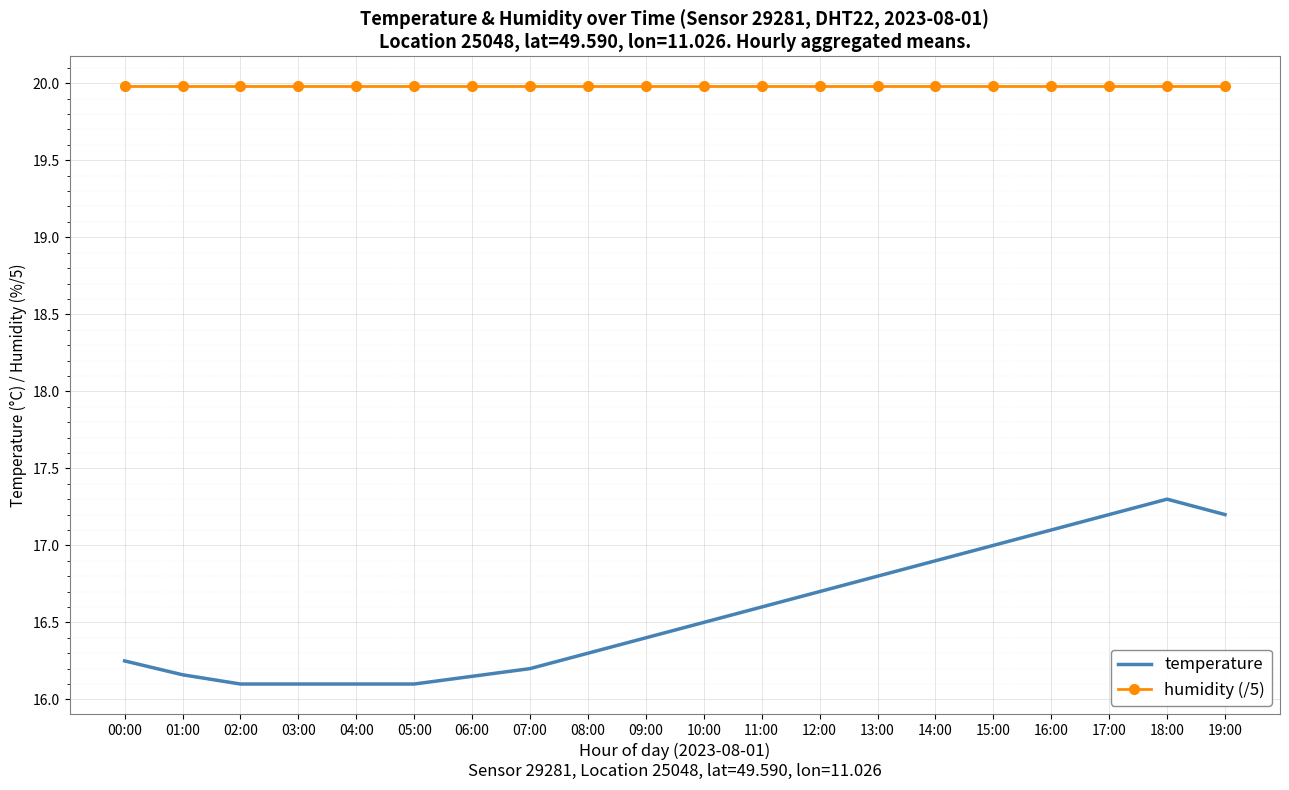

Which series has the largest total across all categories?

humidity (/5)